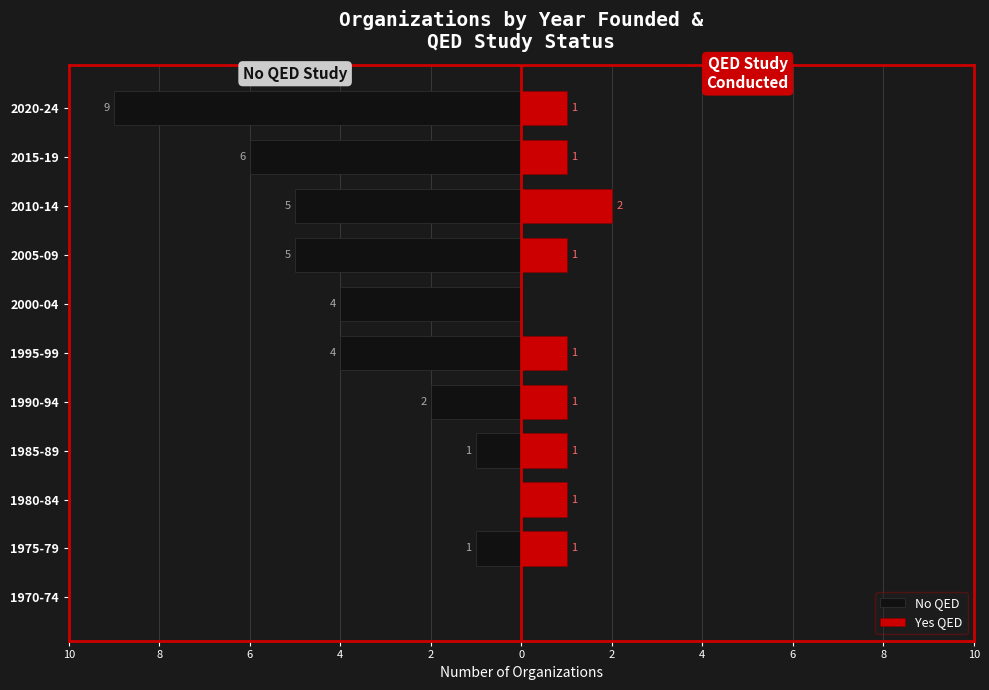

At how many categories does at least one series exceed -4?

11